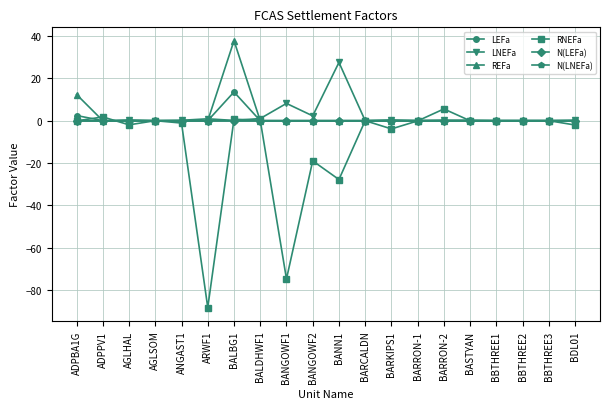

What is the label of the 16th point from the left?

BASTYAN